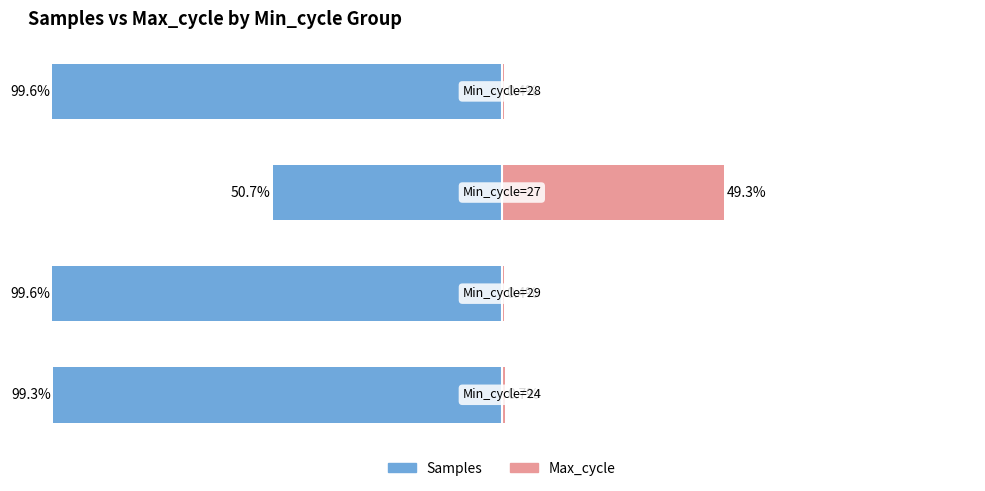

At how many categories does at least one series exceed 29?

1